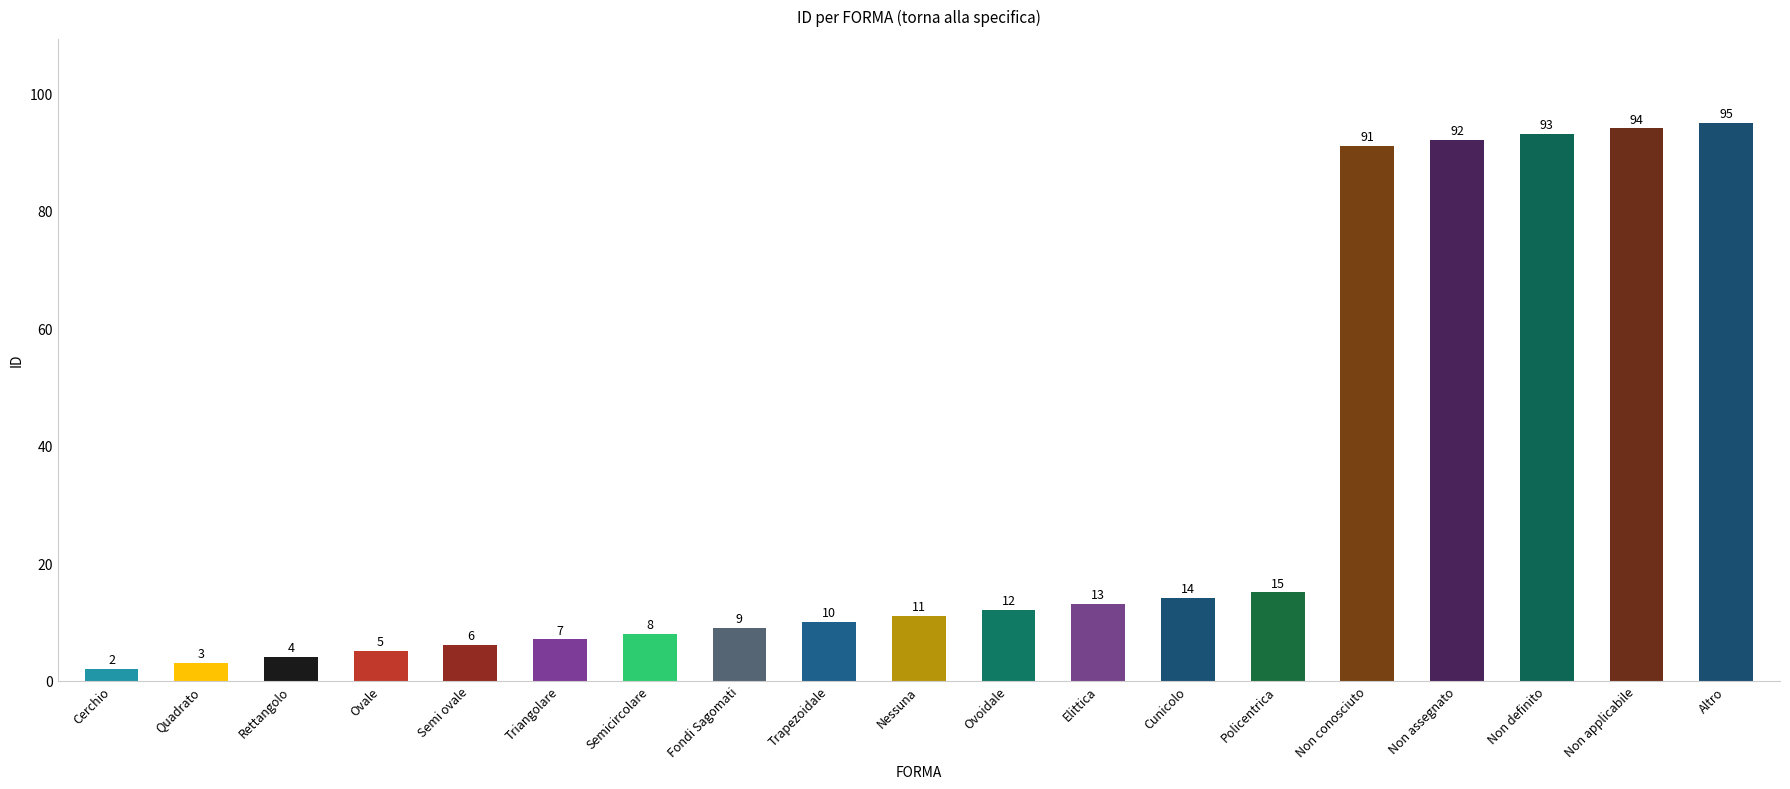

Rank the categories by value from highest to lowest.

Altro, Non applicabile, Non definito, Non assegnato, Non conosciuto, Policentrica, Cunicolo, Elittica, Ovoidale, Nessuna, Trapezoidale, Fondi Sagomati, Semicircolare, Triangolare, Semi ovale, Ovale, Rettangolo, Quadrato, Cerchio